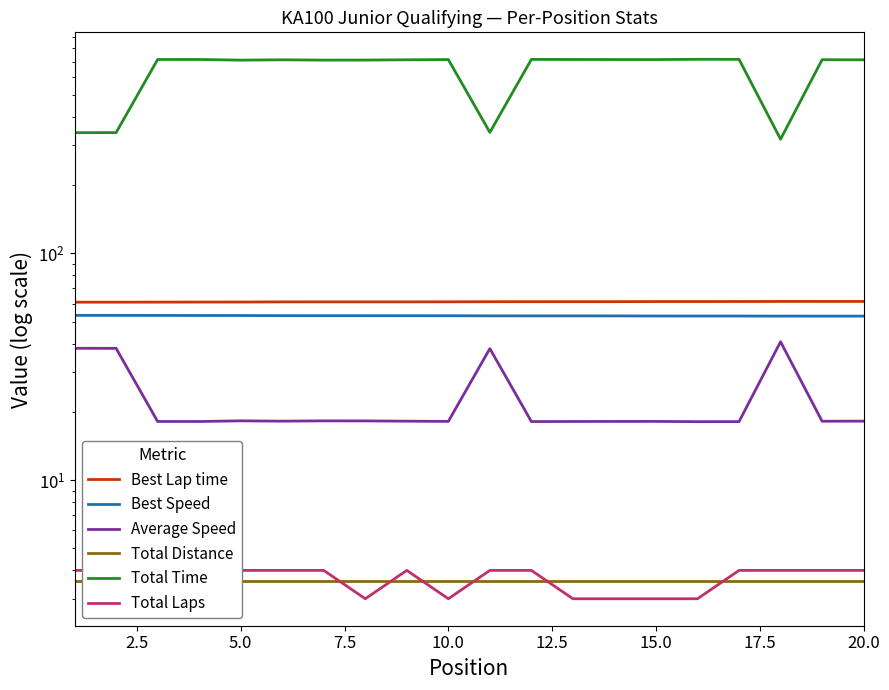

Which series has the largest total across all categories?

Total Time